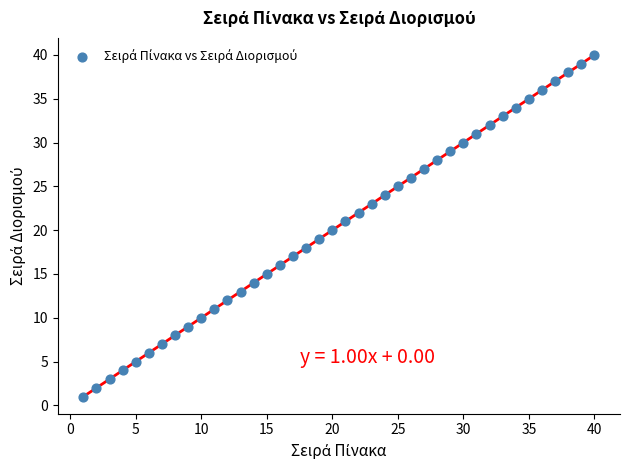

What is the range of X values (max minus min)?

39